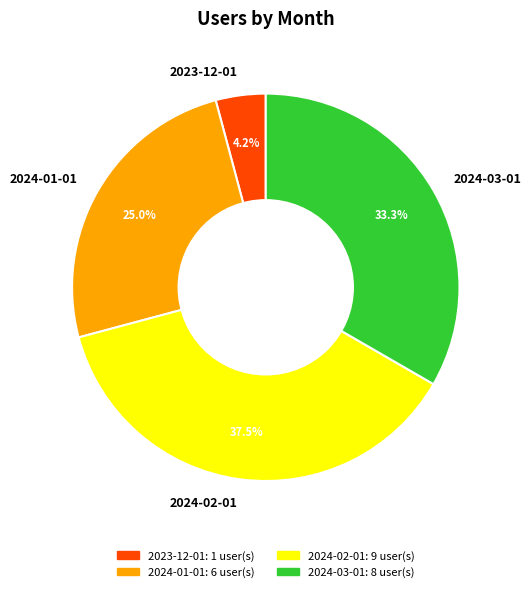

How many segments does this pie chart have?

4